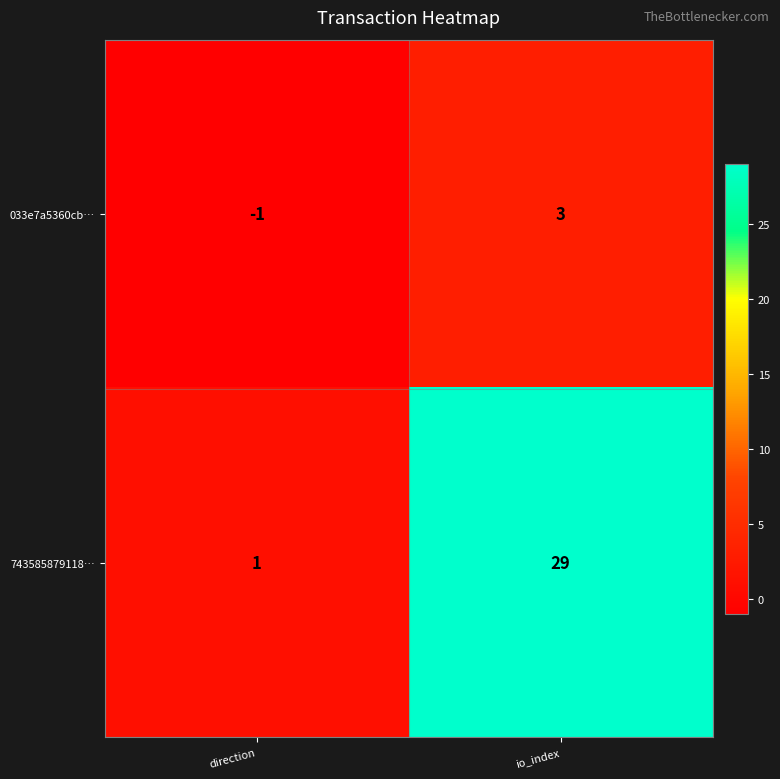

Reading left to right, list all the values displayed in this chart.

033e7a5360cb…: direction=-1	io_index=3
743585879118…: direction=1	io_index=29